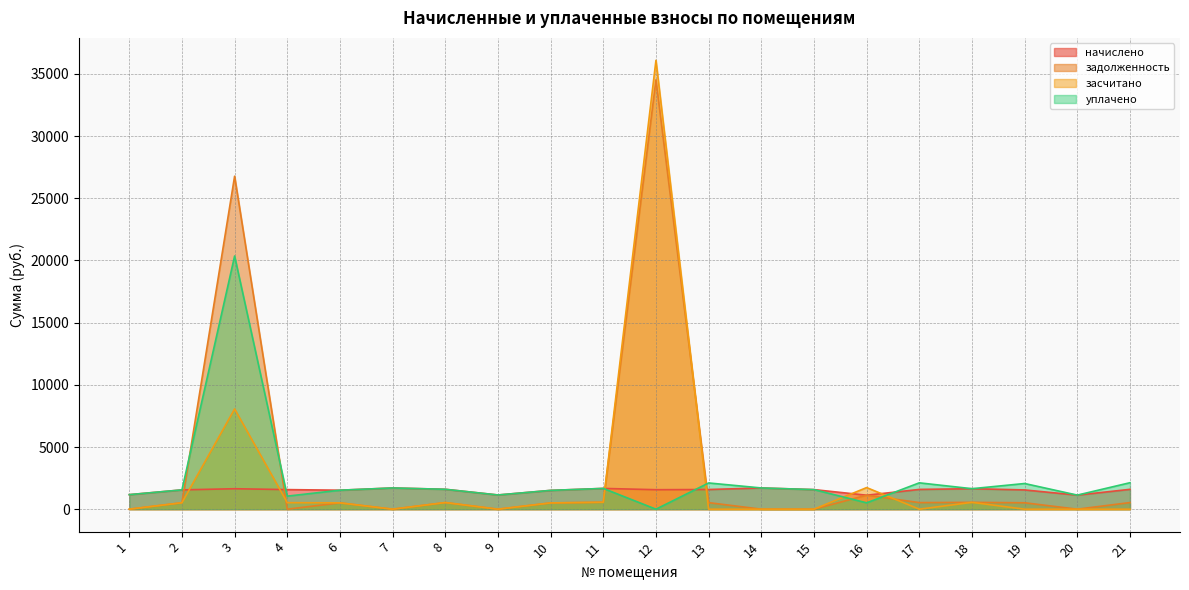

List the series in order of their peak value, lowest first.

начислено, уплачено, задолженность, засчитано